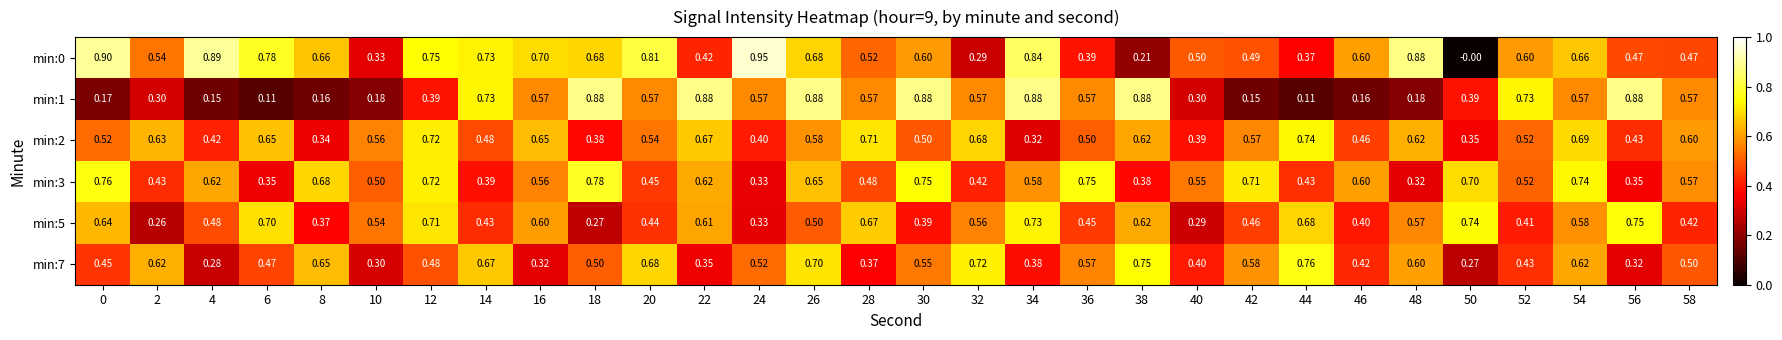

Is the value of min:3 at 26 greater than the value of min:2 at 2?

Yes